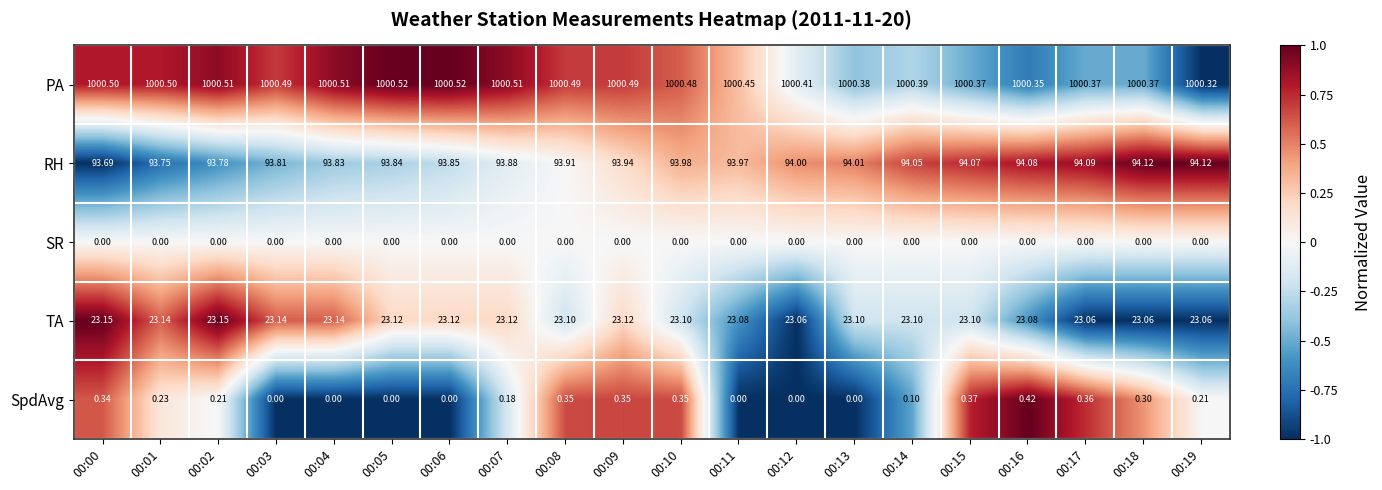

Which series has the largest total across all categories?

PA